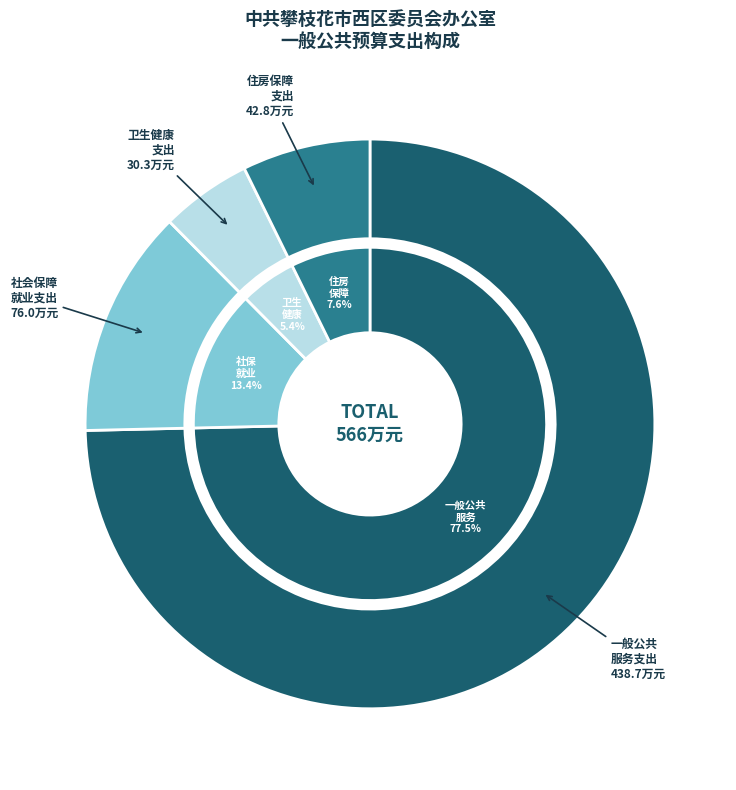

What is the largest slice in the pie chart?

一般公共服务支出